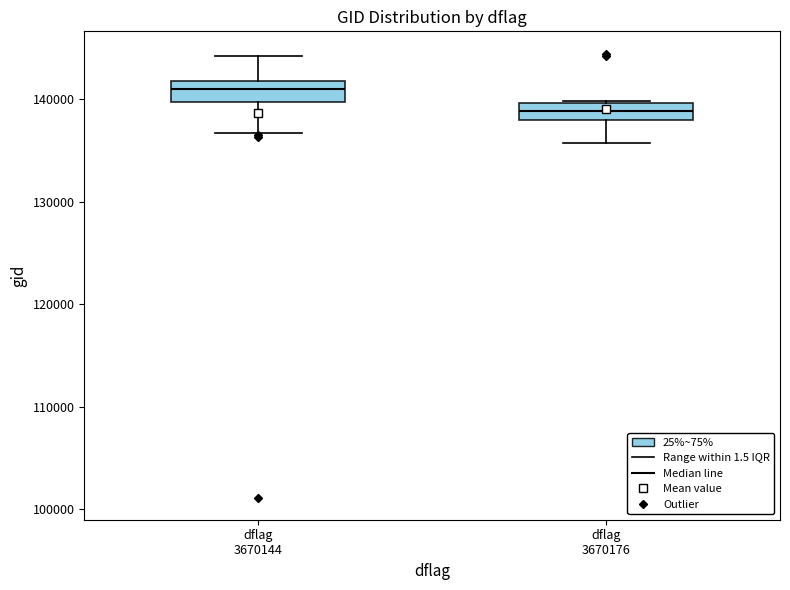

Where is the upper edge of the box for dflag 3670144 on the y-axis? The values are not printed on the chart, so give them approximately, as read against the axis.

142000